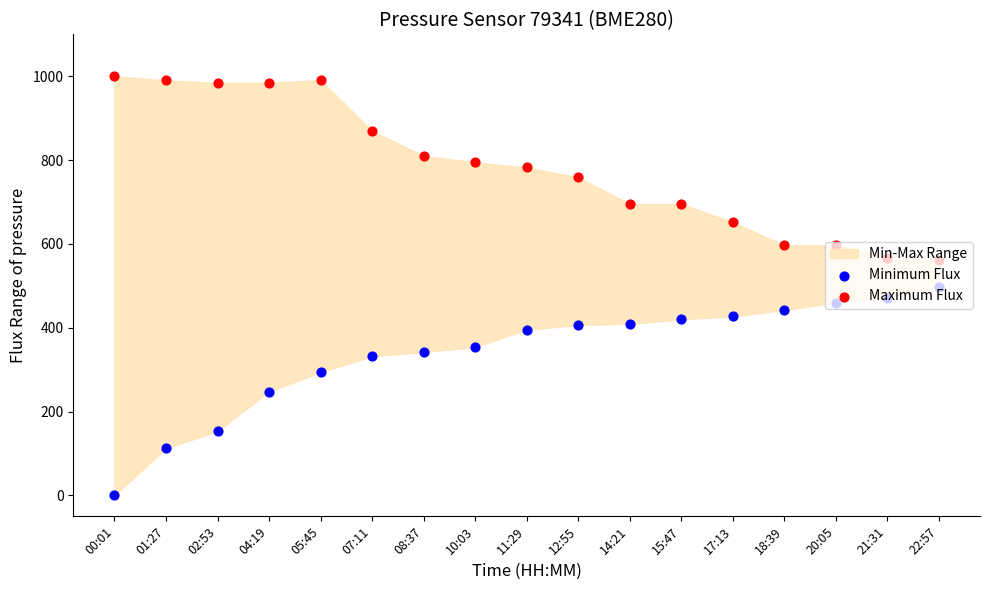

At how many categories does at least one series exceed 585?

15